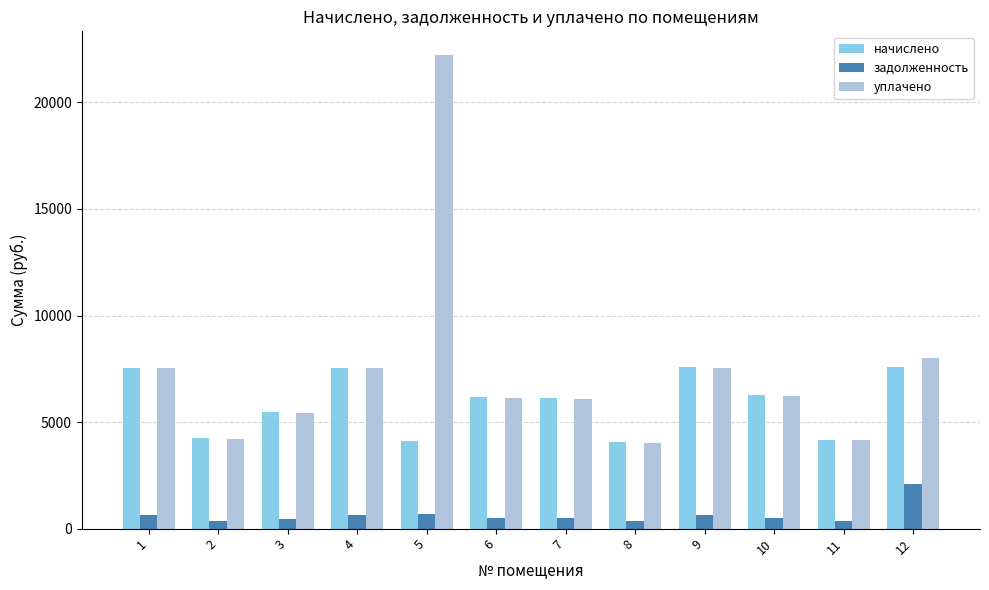

At which label is уплачено closest to 13124?

12